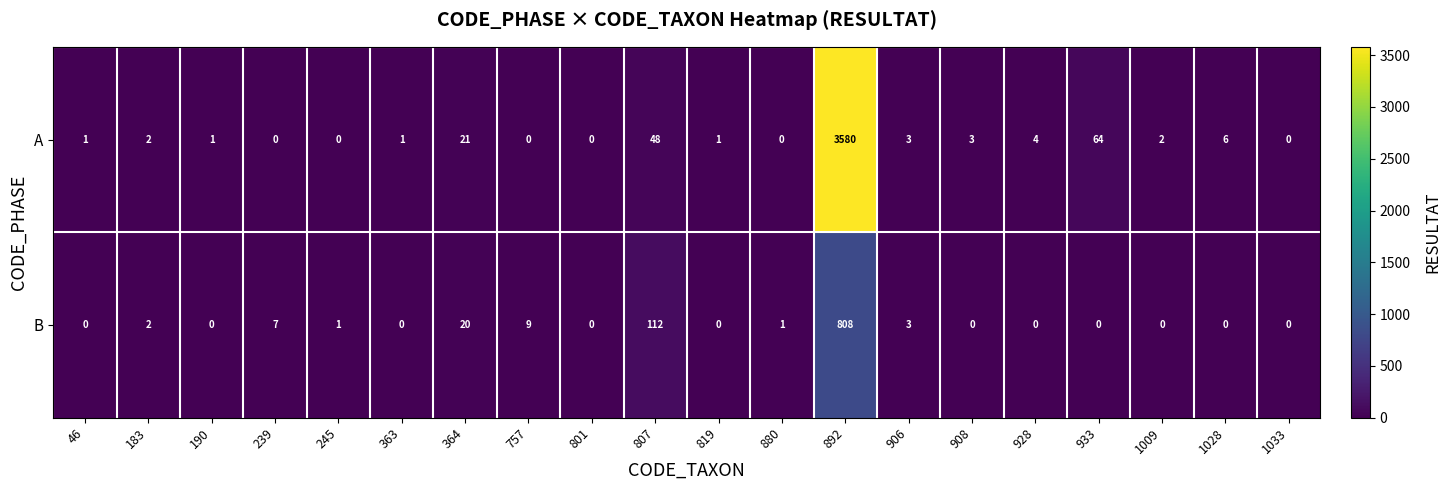

Which series has the largest total across all categories?

A